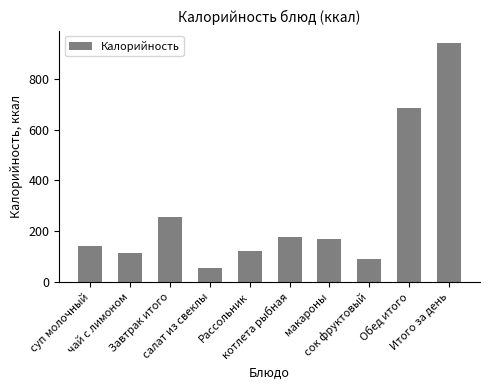

How many bars are there in total?

10